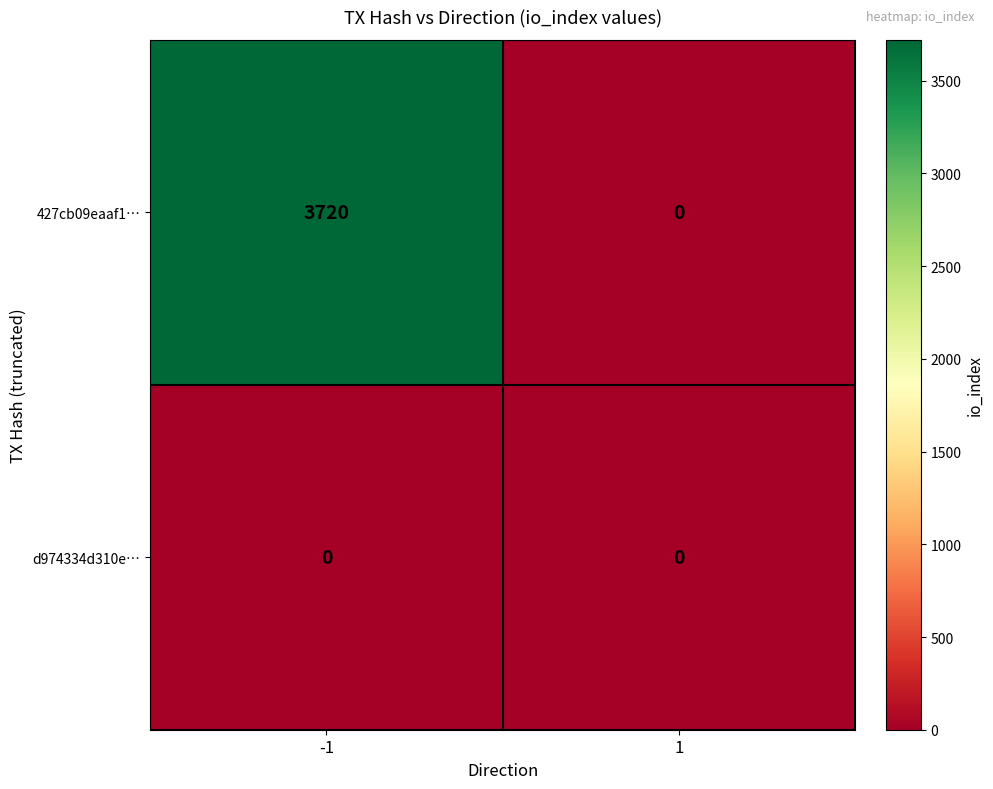

Count the number of categories in the chart.

2